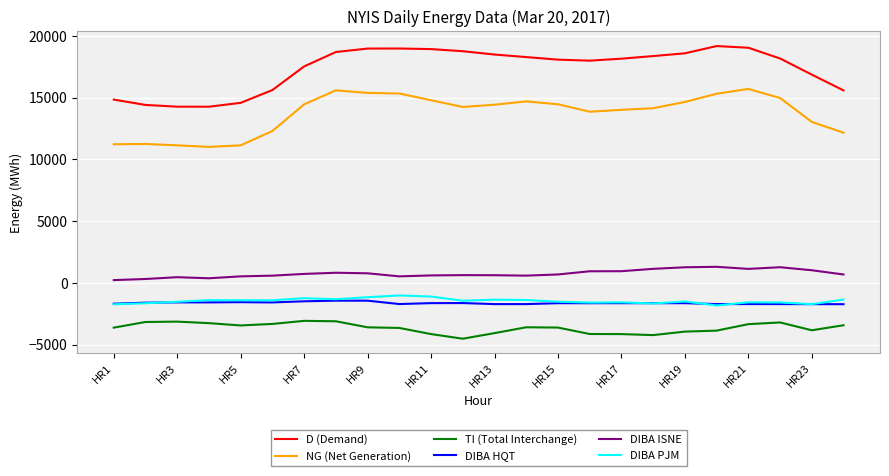

Rank the series by their maximum value, from lowest to highest.

TI (Total Interchange), DIBA HQT, DIBA PJM, DIBA ISNE, NG (Net Generation), D (Demand)